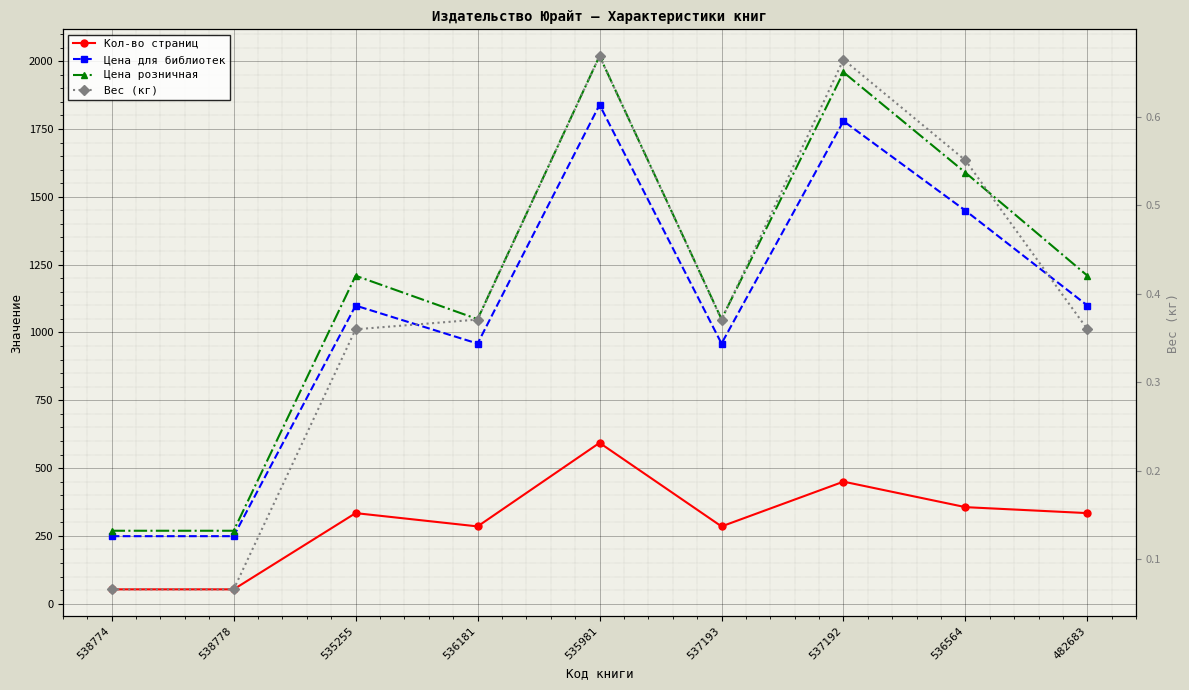

True or false: Цена для библиотек and Кол-во страниц intersect in this chart.

False